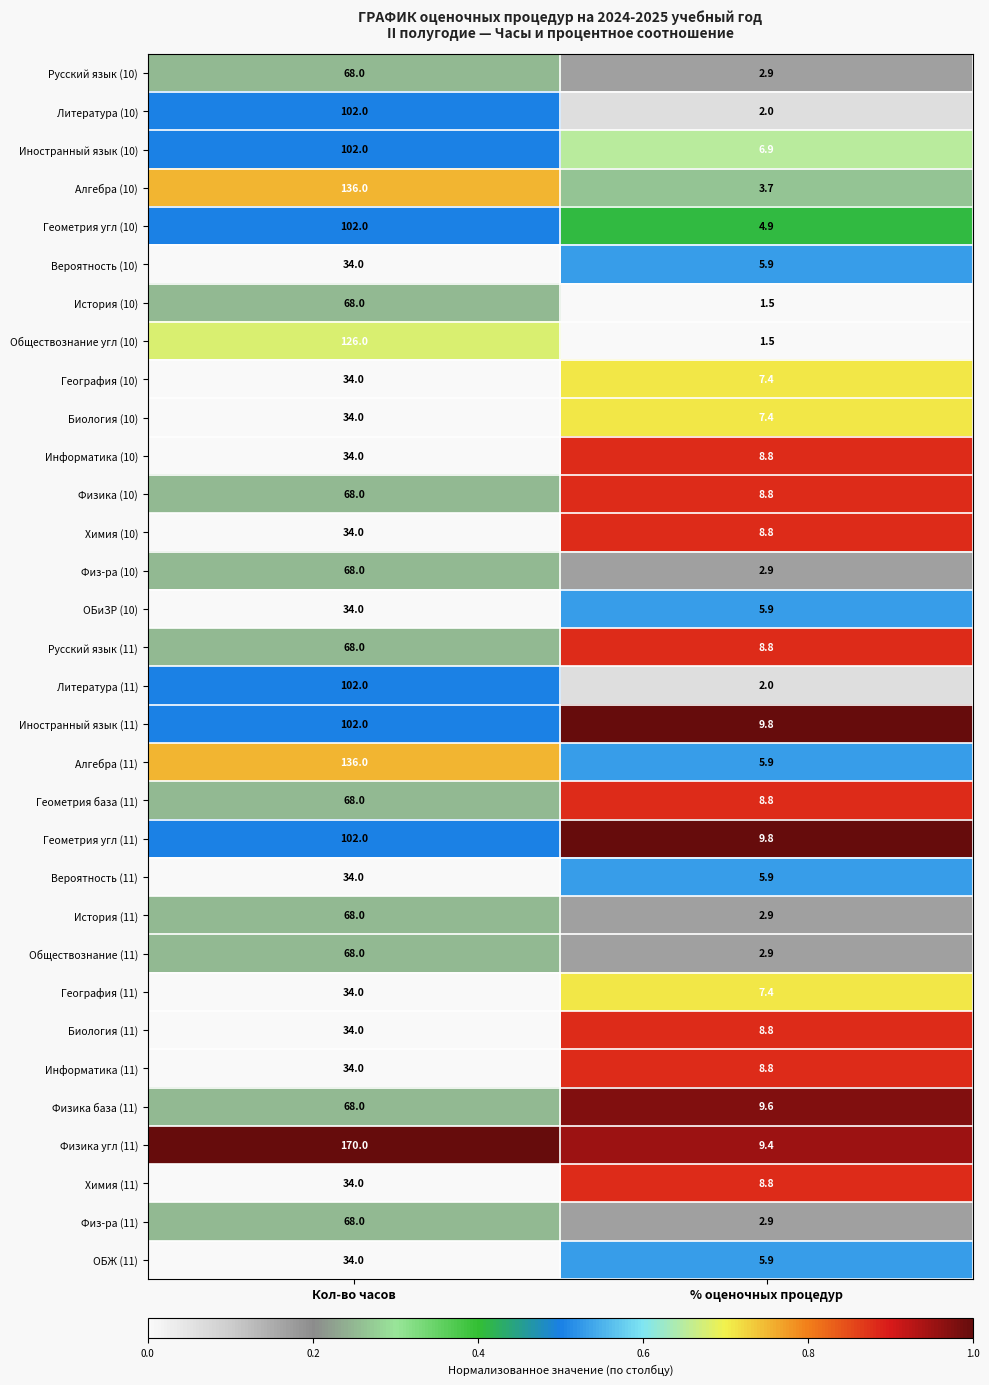

How many distinct data groups are displayed?

32